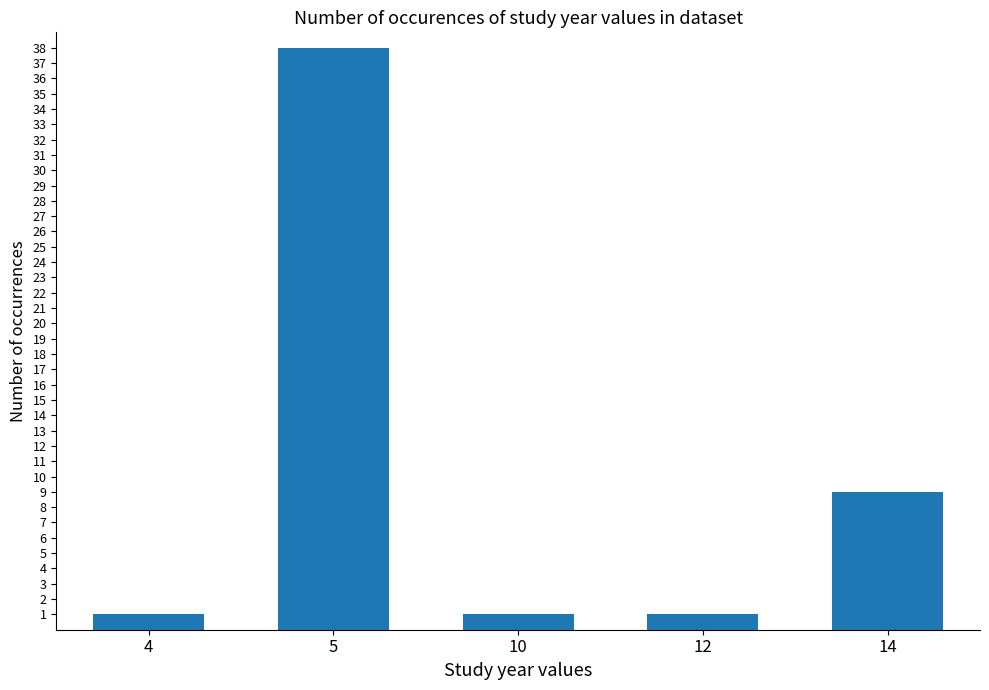

What is the greatest value displayed?

38